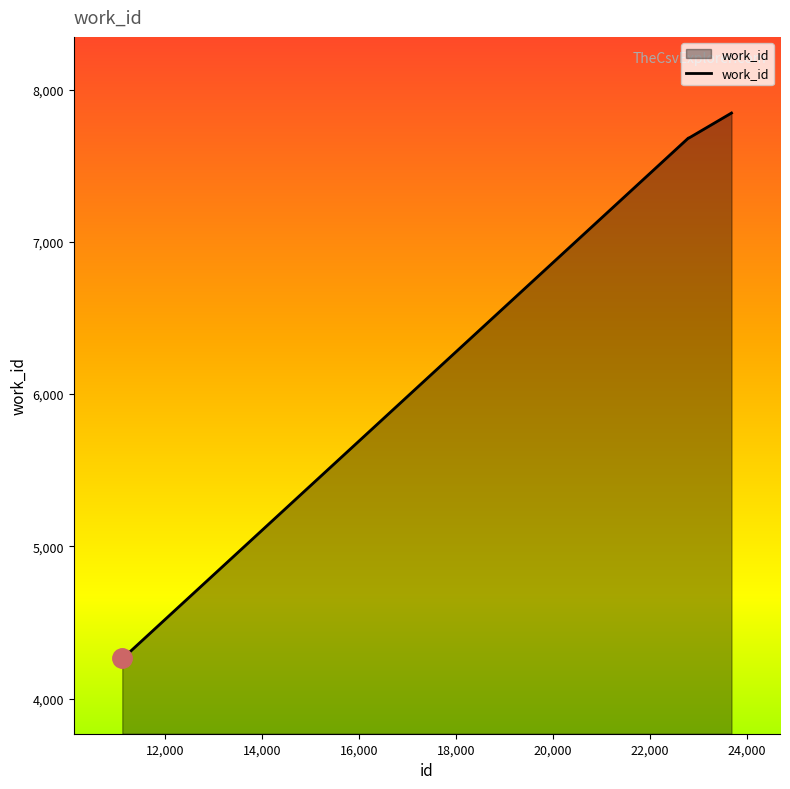

What is the maximum value shown in the chart?

7846